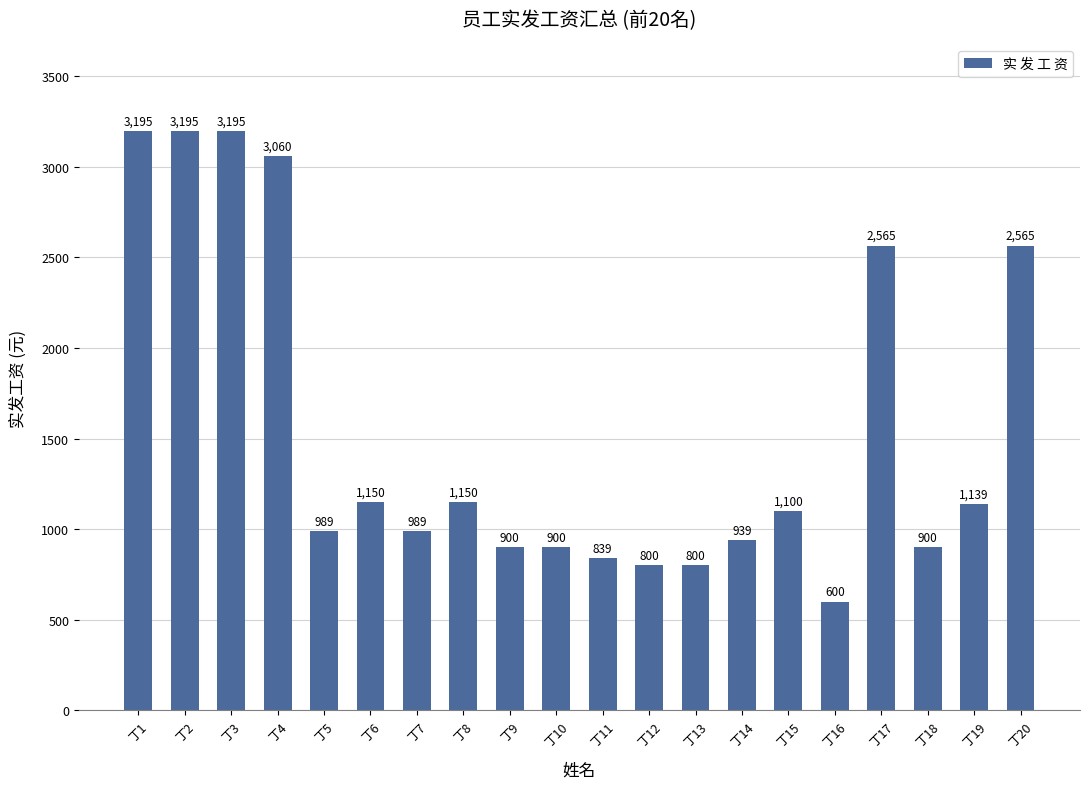

How many categories are shown in the chart?

20